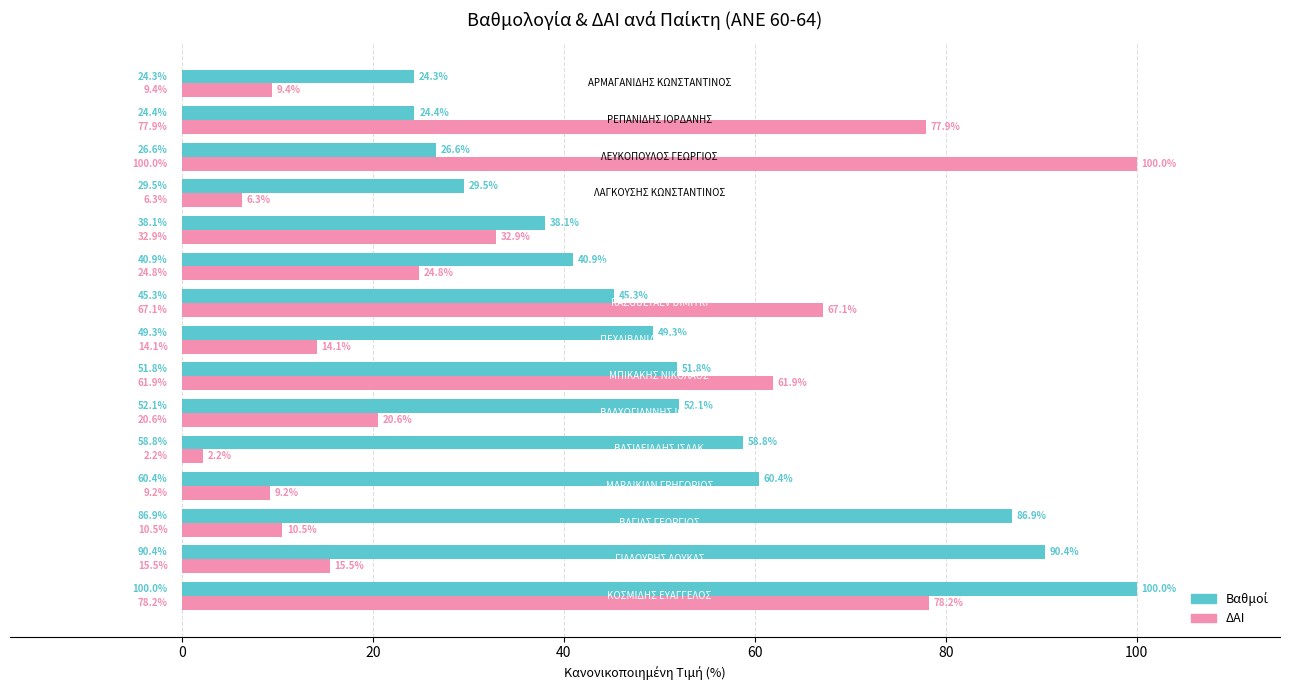

What is the minimum value shown in the chart?

2.2